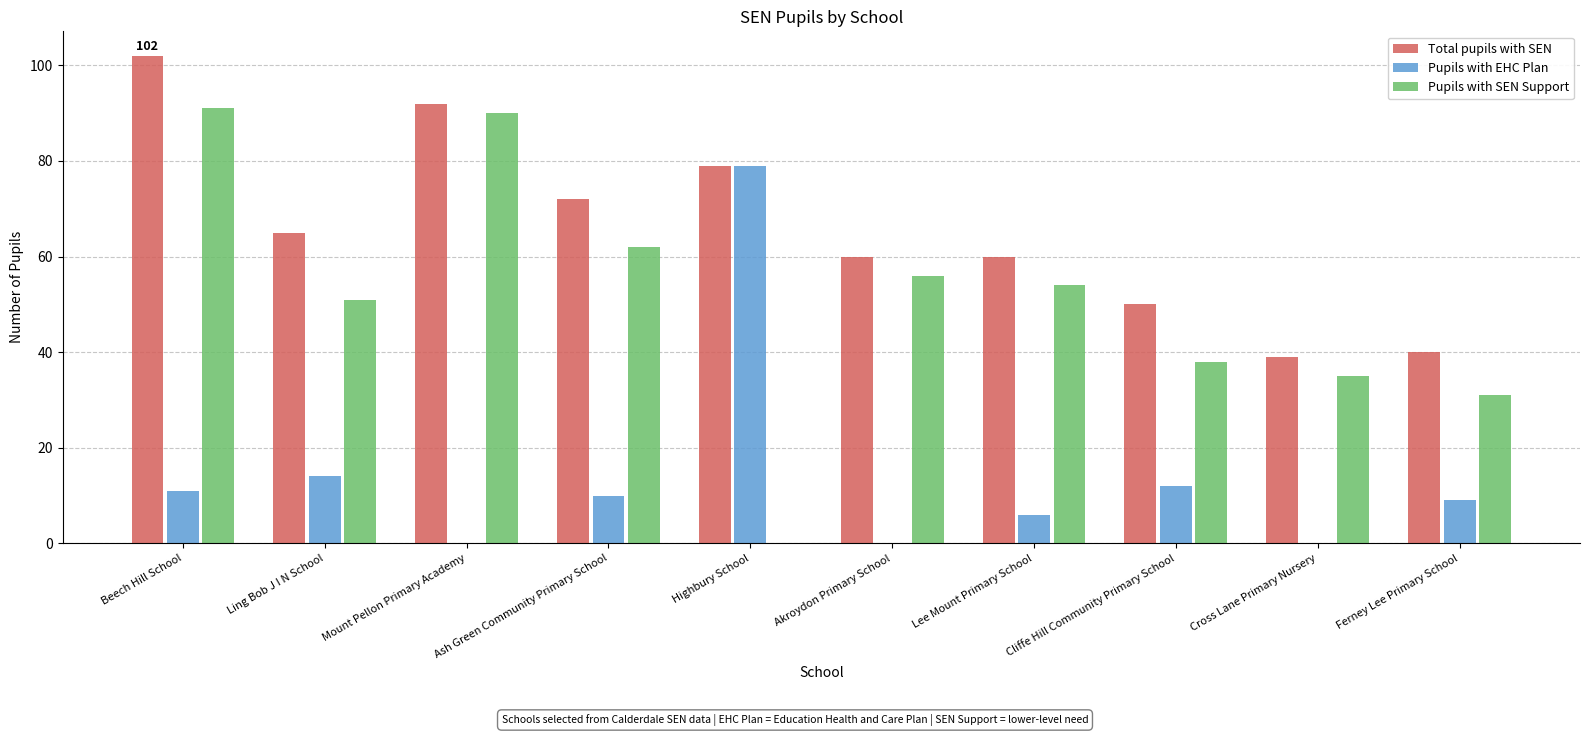

Is it true that Total pupils with SEN equals 60 at Lee Mount Primary School?

True